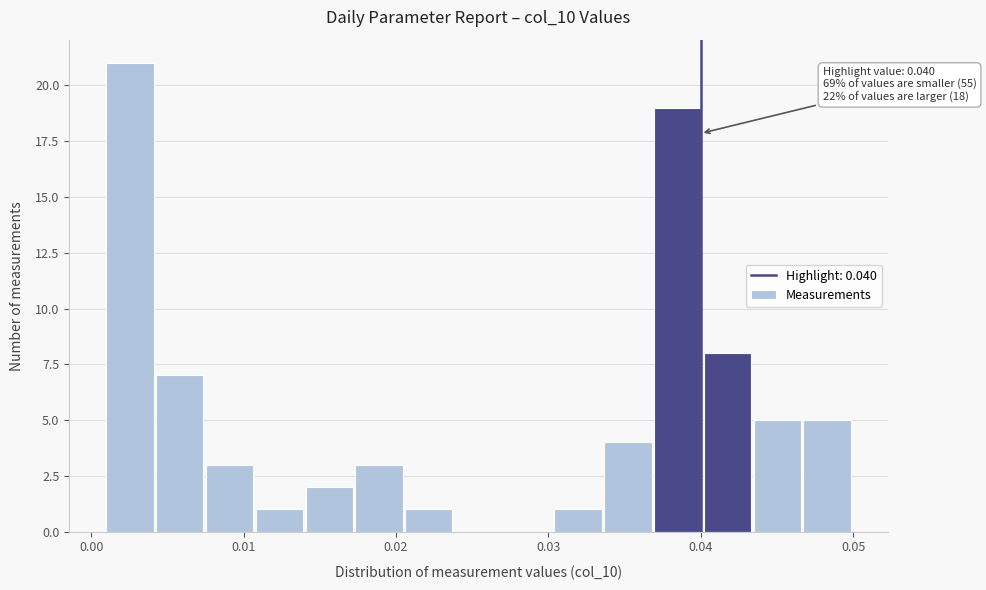

Read against the x-axis, roughly where is the centre of the tallest bar?

0.003